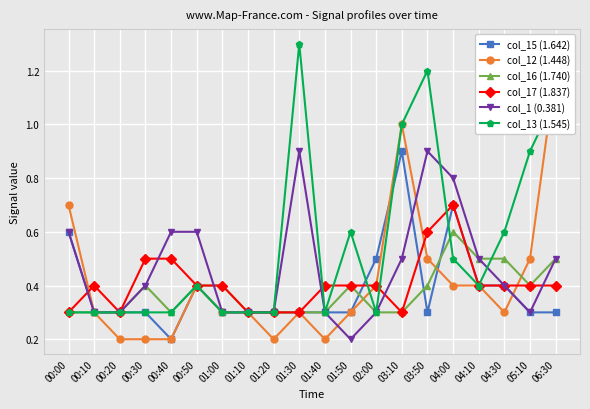

What are all the series names shown in the legend?

col_15 (1.642), col_12 (1.448), col_16 (1.740), col_17 (1.837), col_1 (0.381), col_13 (1.545)